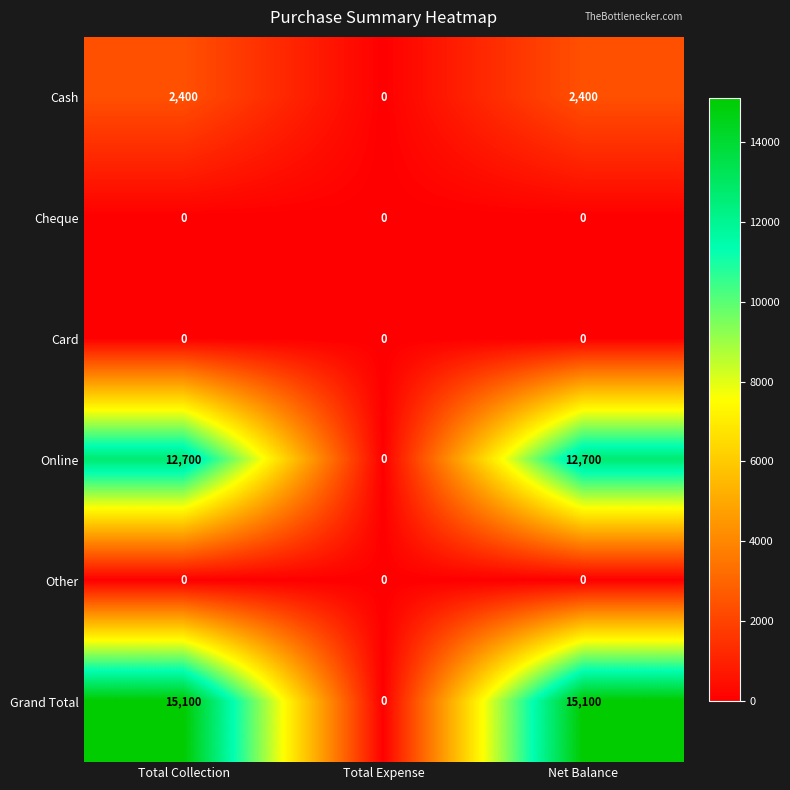

What is the maximum value shown in the chart?

15100